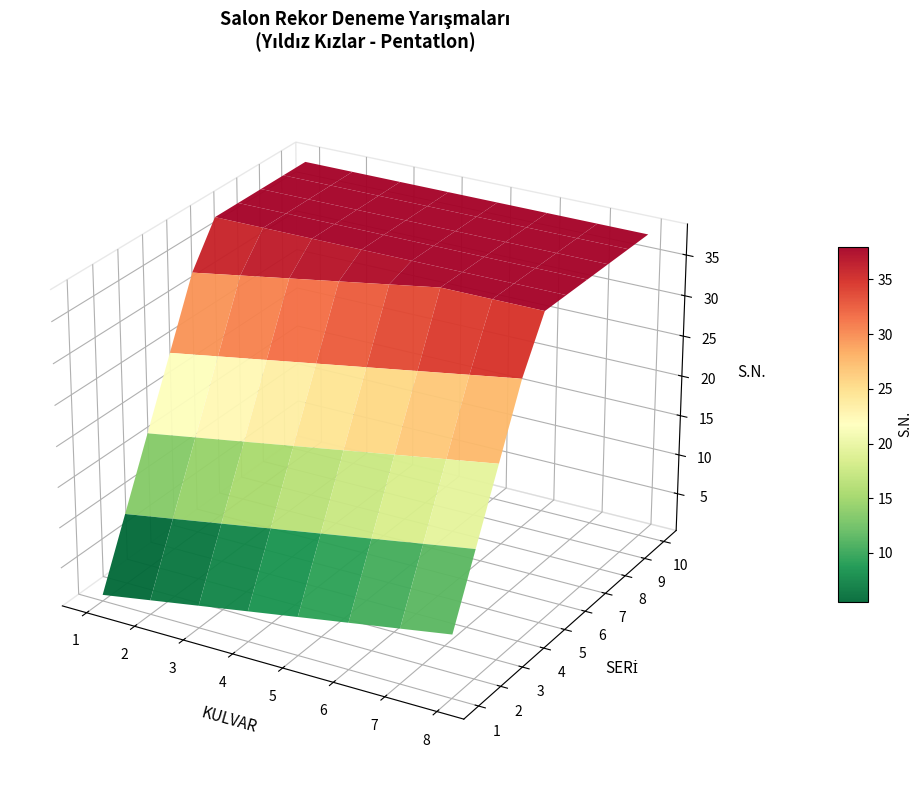

What is the change in value from 2 to 29?

+27